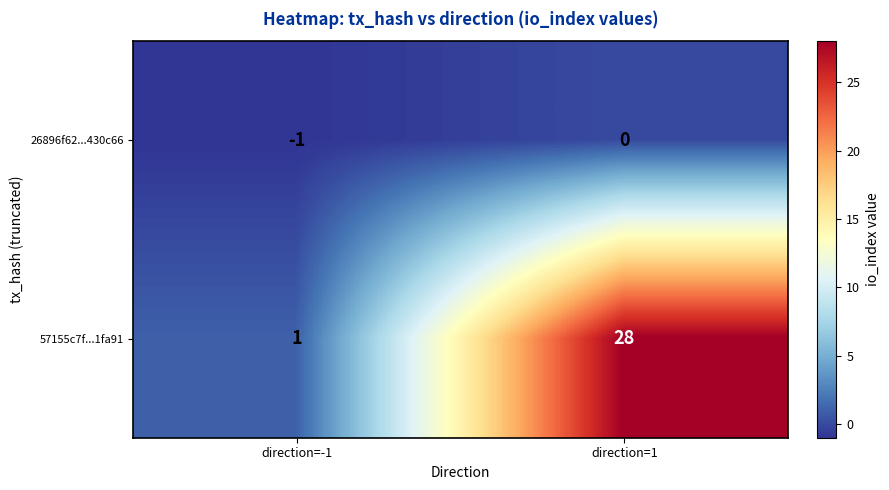

At which category is the sum across all series the highest?

direction=1